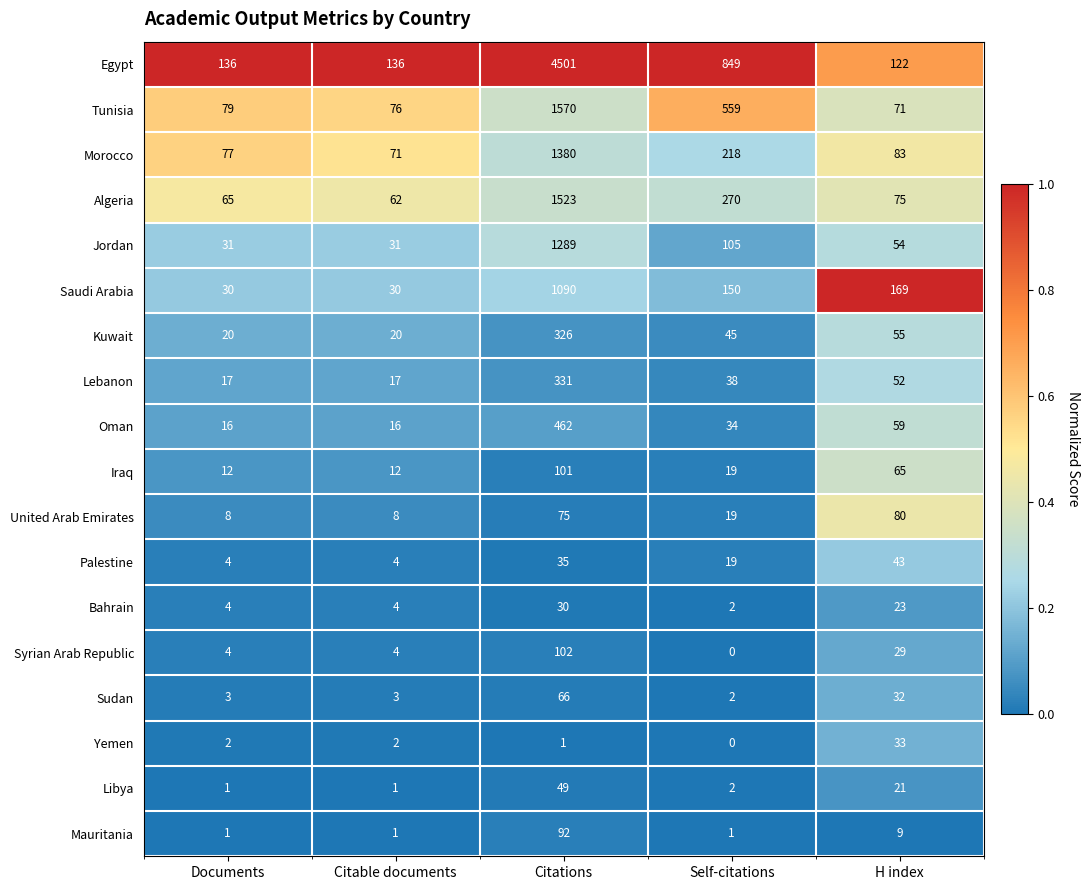

Where is Kuwait nearest to the value 173?

H index